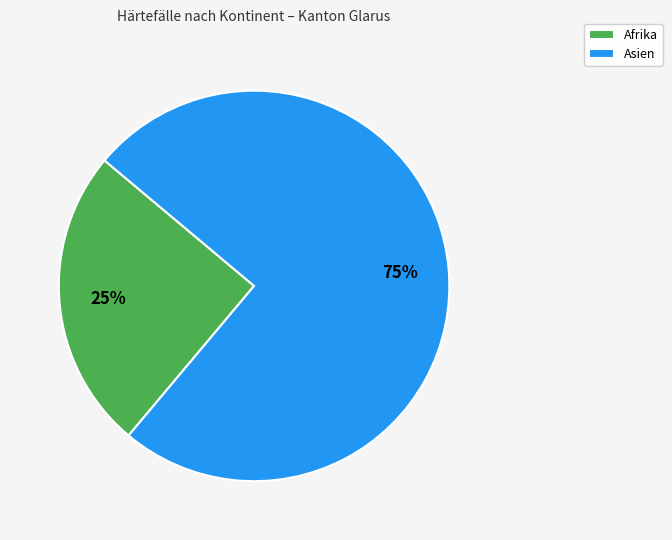

Combined, do Asien and Afrika account for over 50%?

Yes